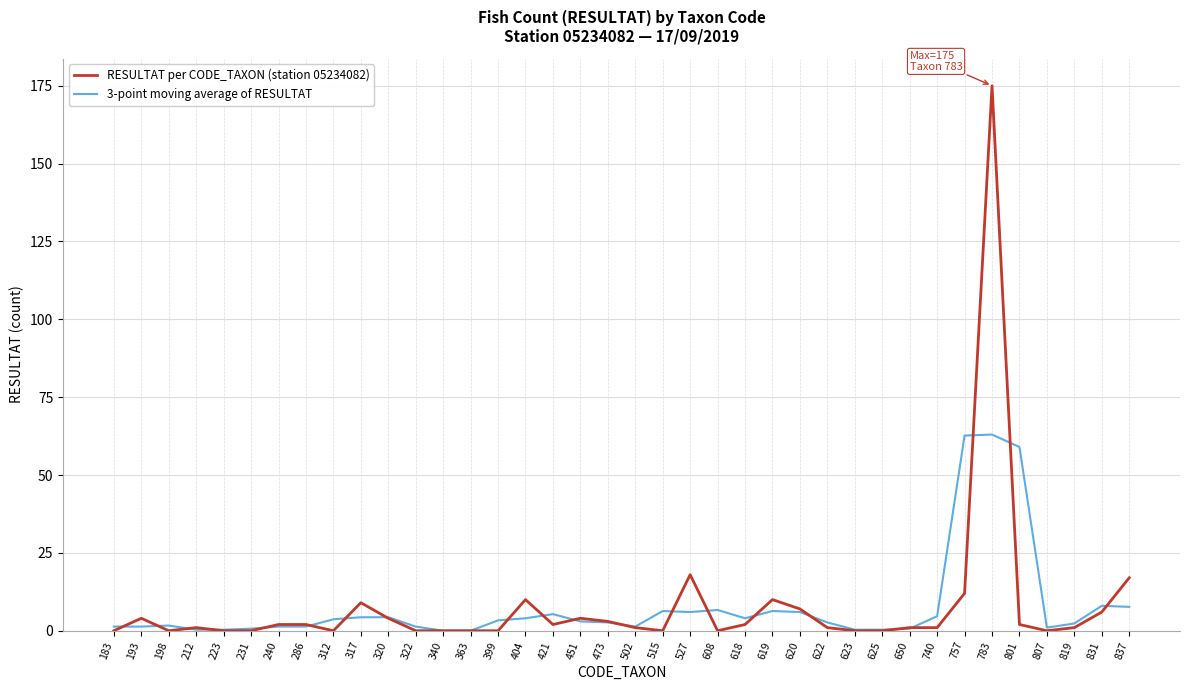

Rank the series by their maximum value, from highest to lowest.

RESULTAT per CODE_TAXON (station 05234082), 3-point moving average of RESULTAT